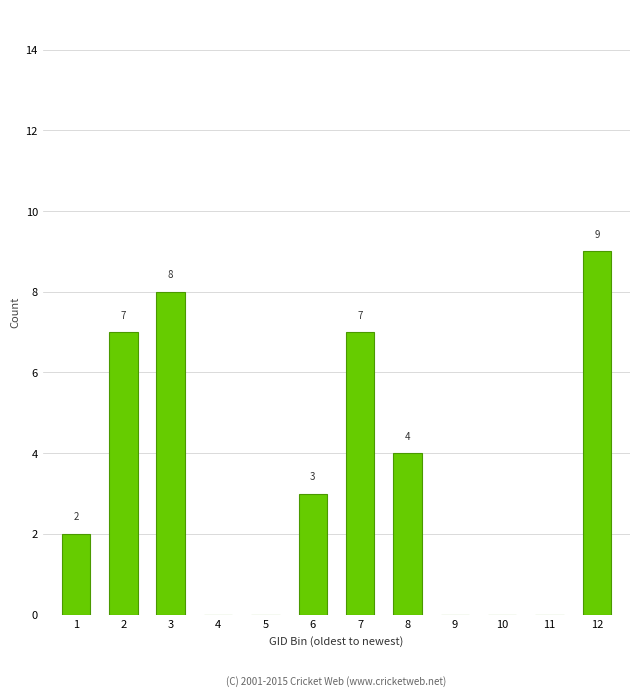

Reading right to left, transcribe all the data shown in this chart.

12=9	11=0	10=0	9=0	8=4	7=7	6=3	5=0	4=0	3=8	2=7	1=2